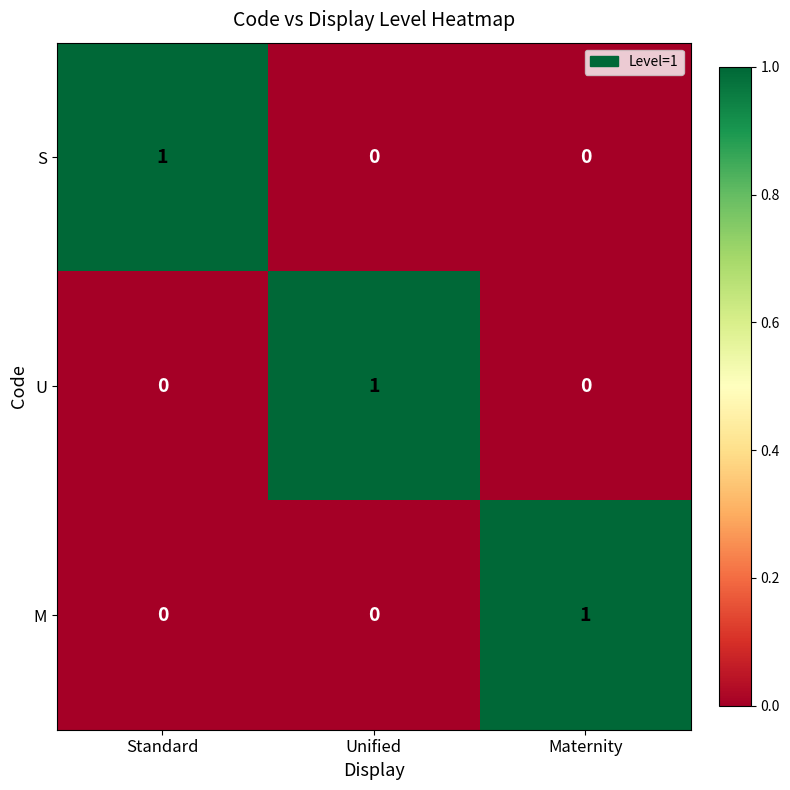

Is it true that U equals 1 at Unified?

True